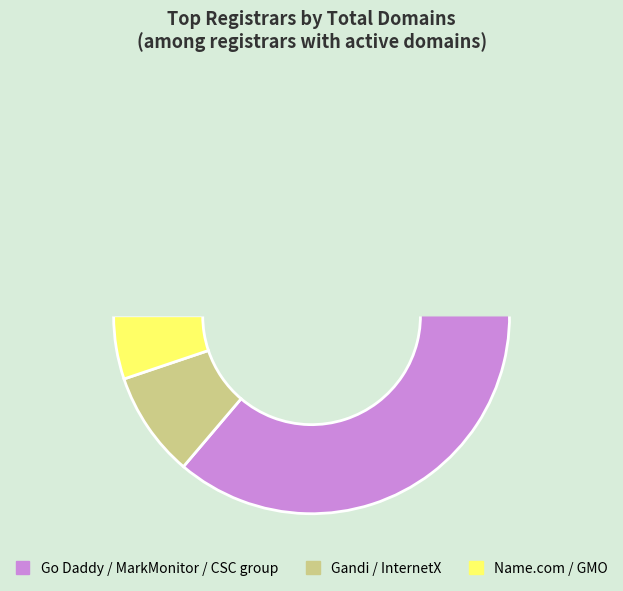

Does Gandi SAS represent more than half of the total?

No